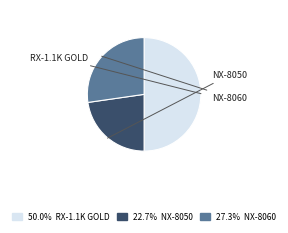

Which category has the smallest portion of the pie?

NX-8050